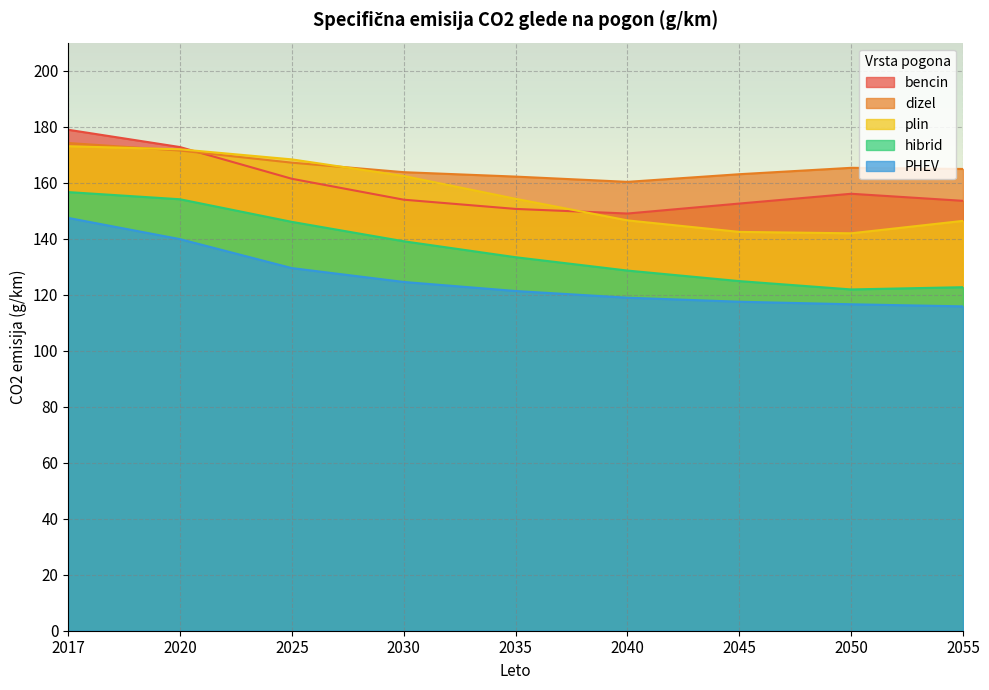

What are all the series names shown in the legend?

bencin, dizel, plin, hibrid, PHEV